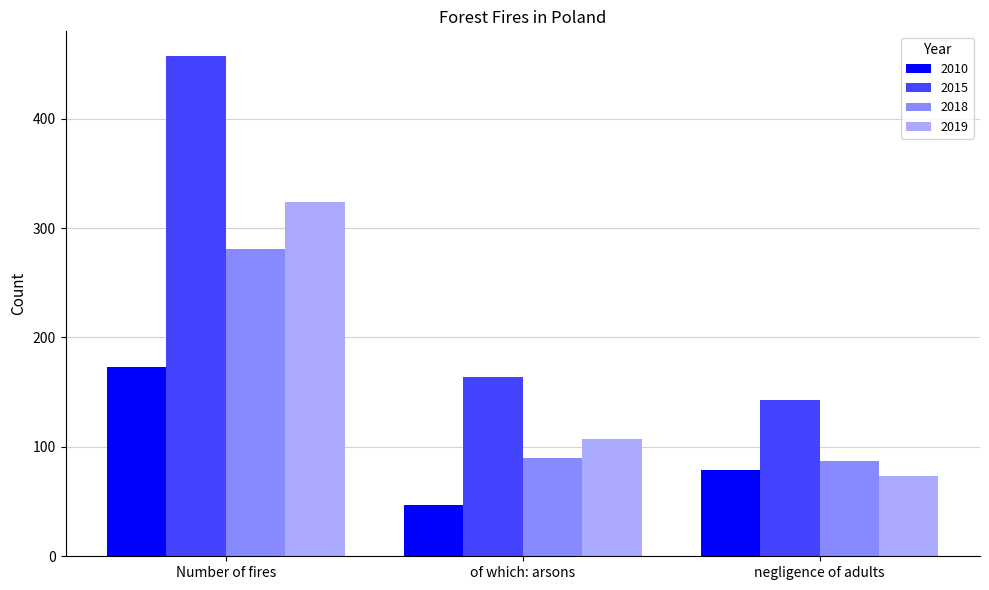

Which category has the highest value across all series?

Number of fires